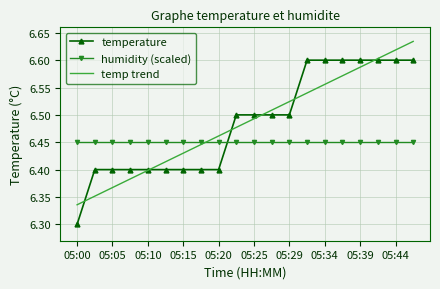

Which series ends up on top after the final intersection of humidity (scaled) and temp trend?

temp trend